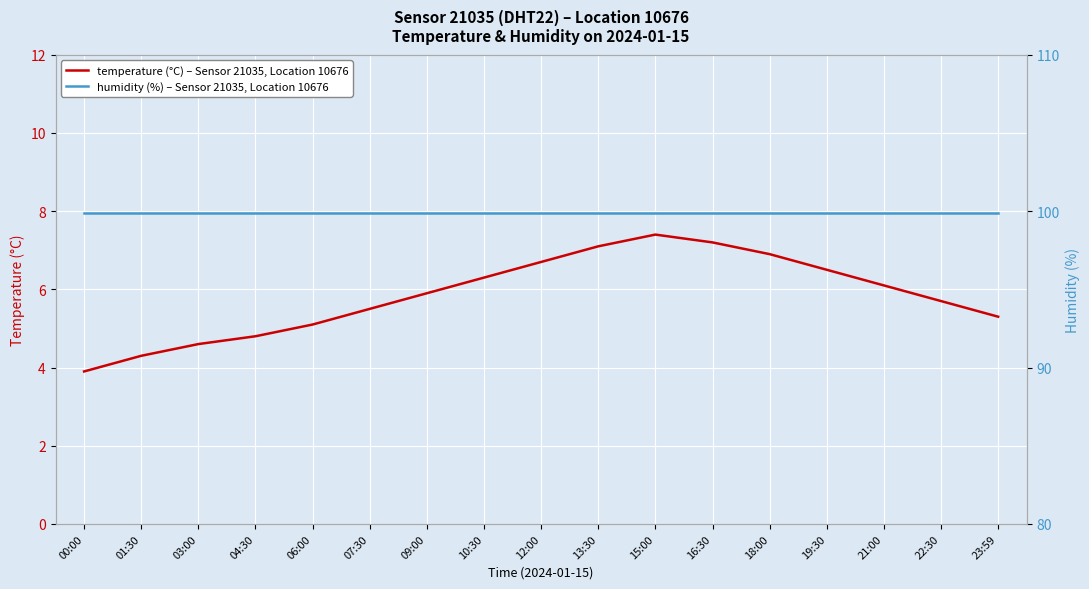

Reading left to right, transcribe all the data shown in this chart.

temperature (°C) – Sensor 21035, Location 10676: 3.9	4.3	4.6	4.8	5.1	5.5	5.9	6.3	6.7	7.1	7.4	7.2	6.9	6.5	6.1	5.7	5.3
humidity (%) – Sensor 21035, Location 10676: 99.9	99.9	99.9	99.9	99.9	99.9	99.9	99.9	99.9	99.9	99.9	99.9	99.9	99.9	99.9	99.9	99.9